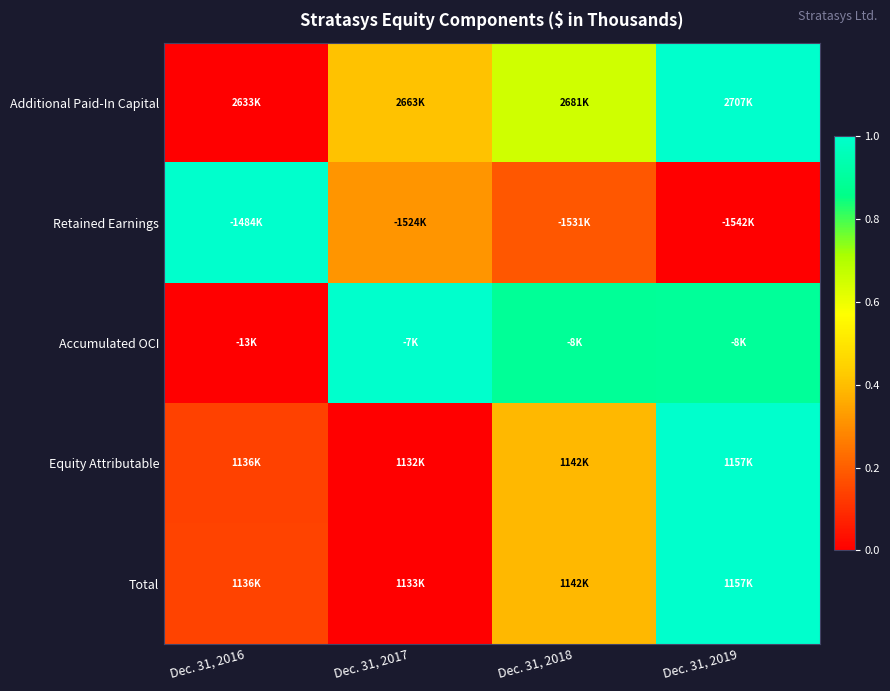

Reading right to left, what are all the values shown in this chart?

Additional Paid-In Capital: Dec. 31, 2019=1.0	Dec. 31, 2018=0.6	Dec. 31, 2017=0.4	Dec. 31, 2016=0.0
Retained Earnings: Dec. 31, 2019=0.0	Dec. 31, 2018=0.2	Dec. 31, 2017=0.3	Dec. 31, 2016=1.0
Accumulated OCI: Dec. 31, 2019=0.9	Dec. 31, 2018=0.9	Dec. 31, 2017=1.0	Dec. 31, 2016=0.0
Equity Attributable: Dec. 31, 2019=1.0	Dec. 31, 2018=0.4	Dec. 31, 2017=0.0	Dec. 31, 2016=0.1
Total: Dec. 31, 2019=1.0	Dec. 31, 2018=0.4	Dec. 31, 2017=0.0	Dec. 31, 2016=0.1